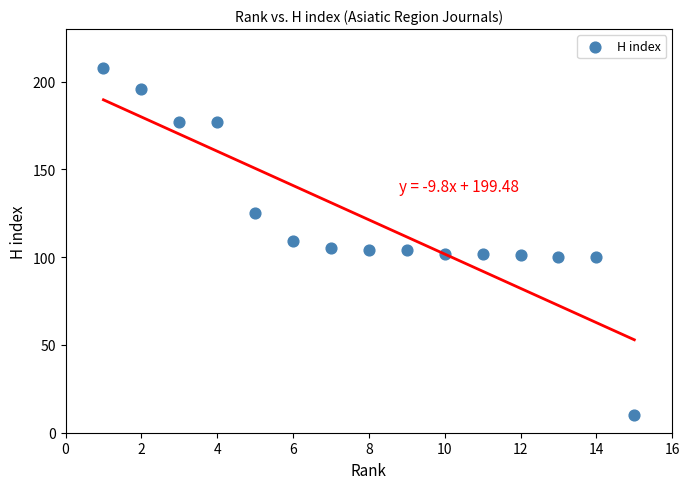

What is the range of X values (max minus min)?

14